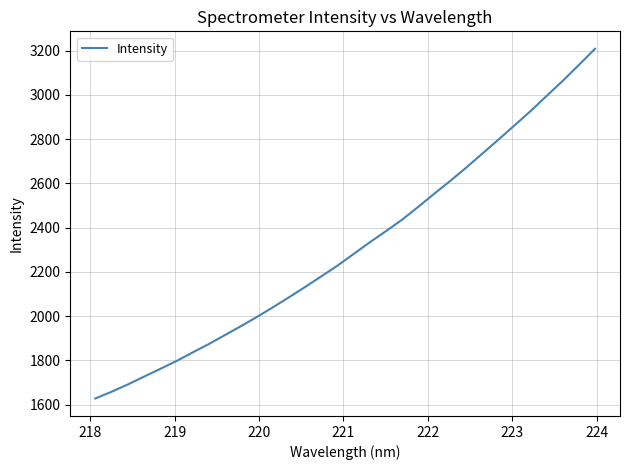

What is the greatest value displayed?

3208.2